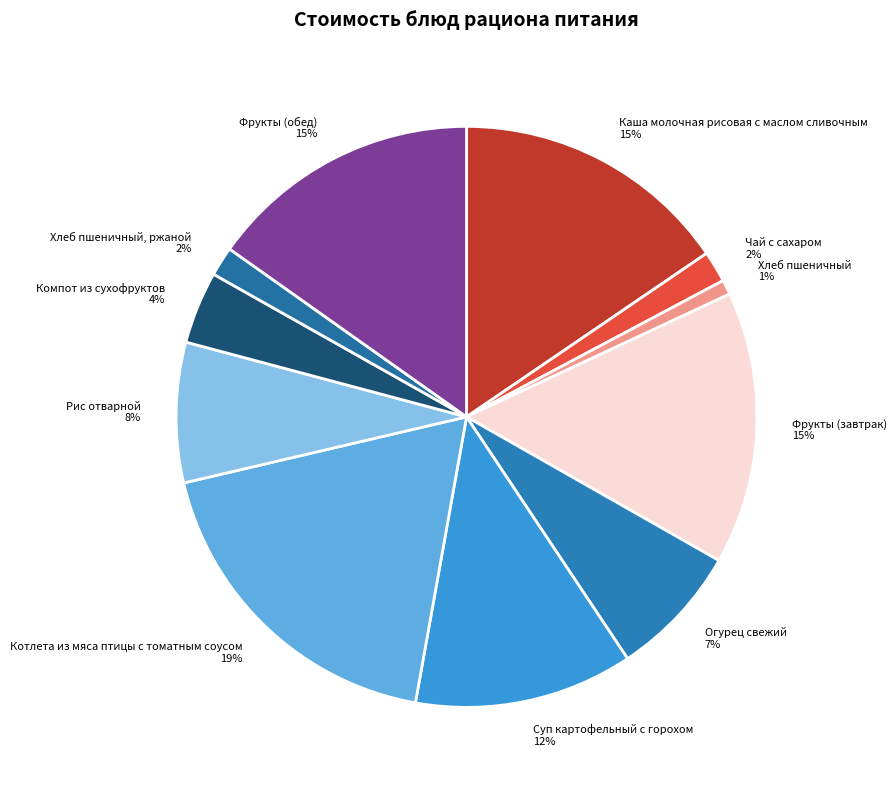

To the nearest percent, what portion does Котлета из мяса птицы с томатным соусом 19% represent?

19%